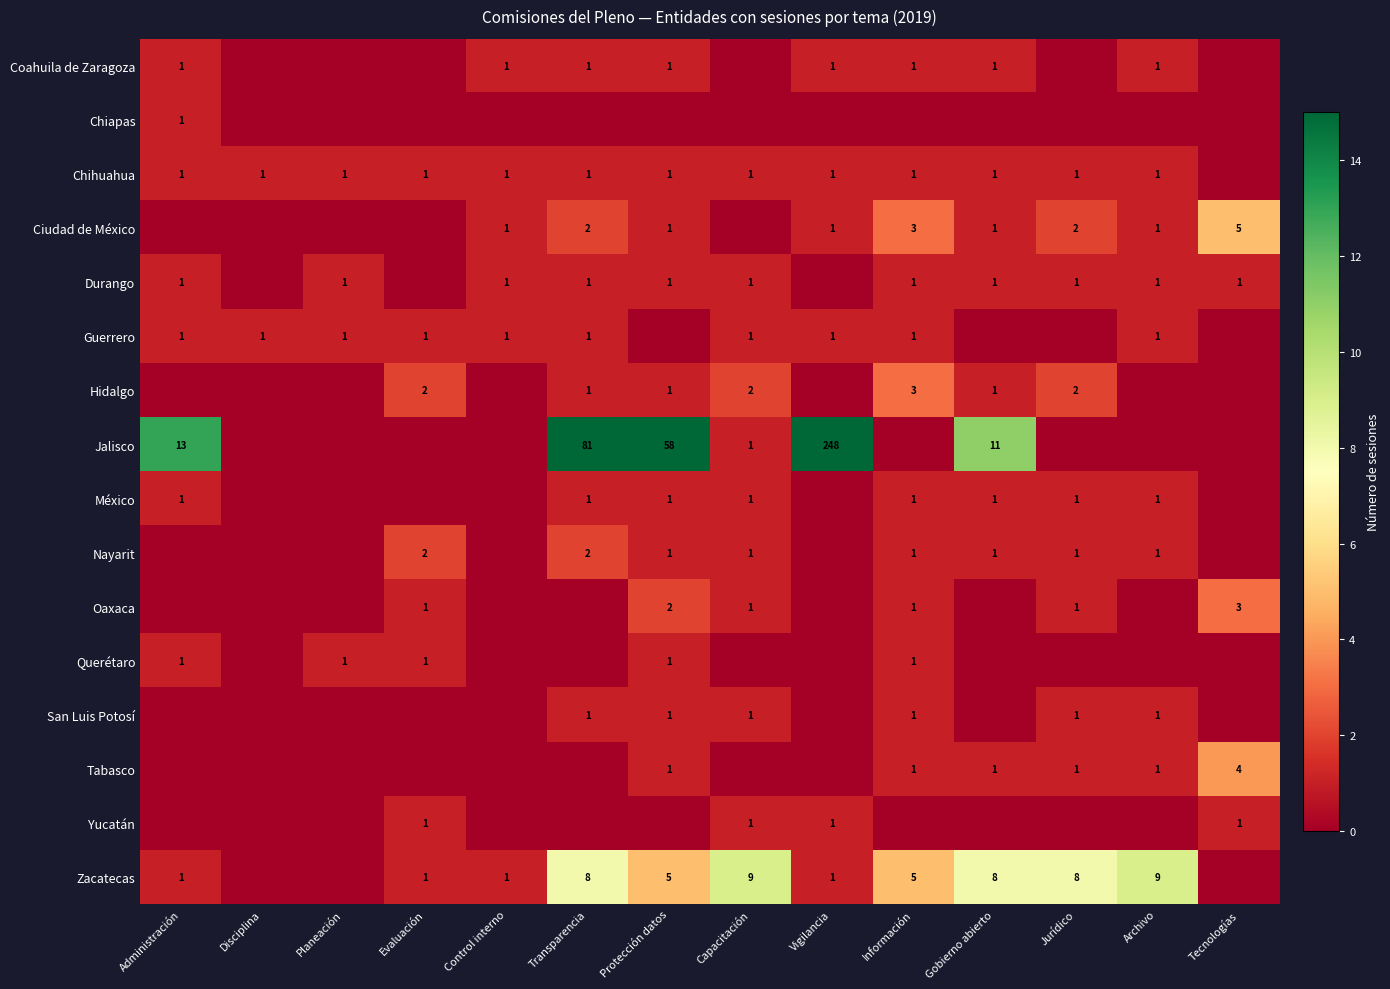

The Zacatecas series shows 9 at Capacitación. True or false?

True